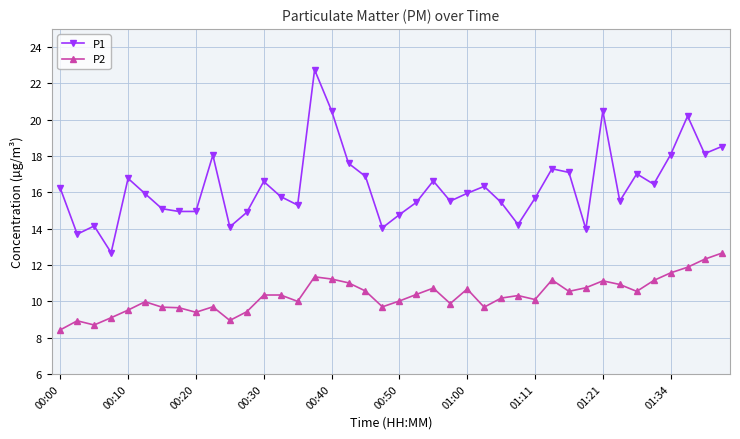

List the series in order of their peak value, highest first.

P1, P2